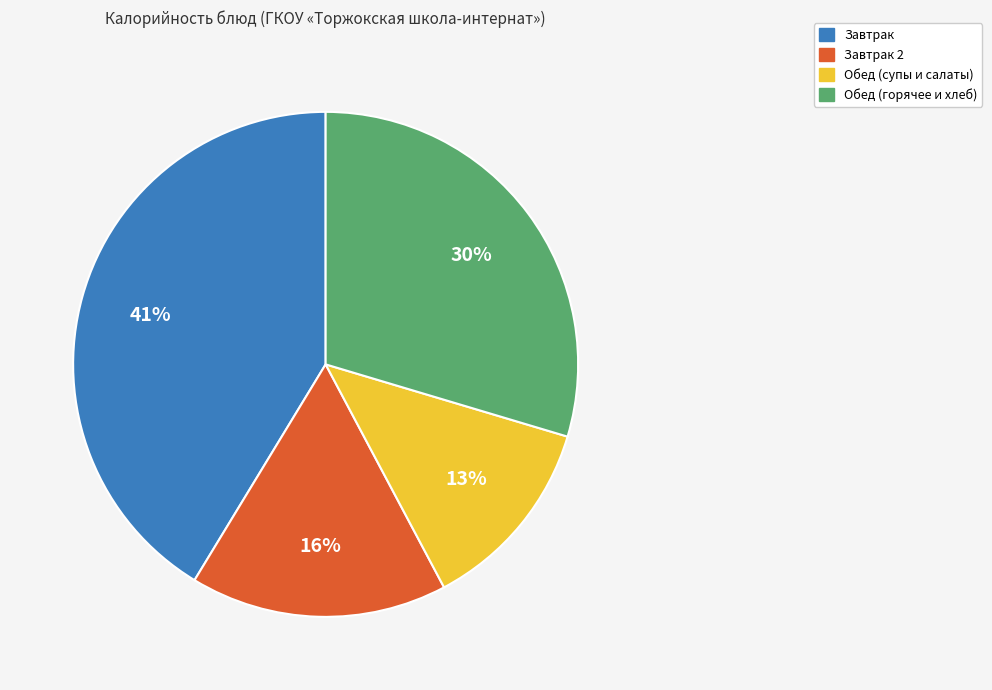

To the nearest percent, what is the average slice percentage?

25%